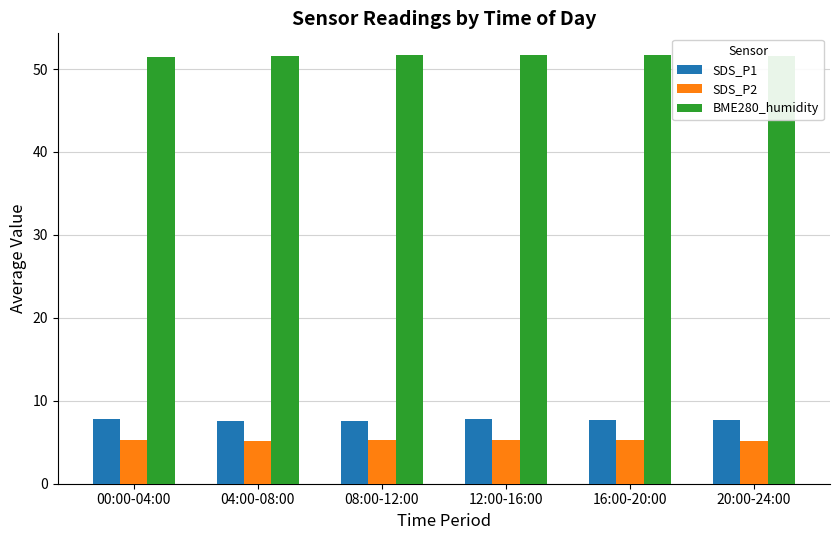

What is the difference between the BME280_humidity values at 12:00-16:00 and 04:00-08:00?

0.1